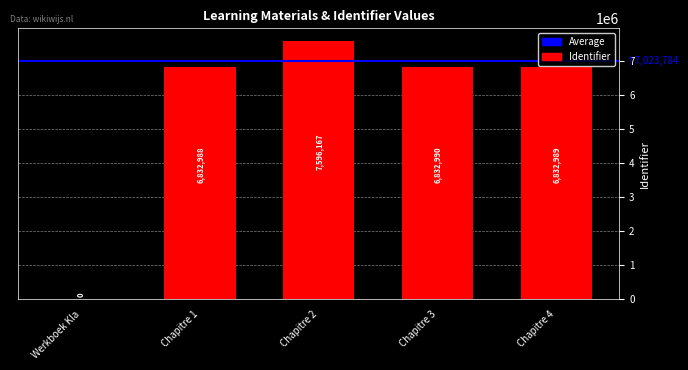

Is it true that the value at Chapitre 1 is 6832988?

True